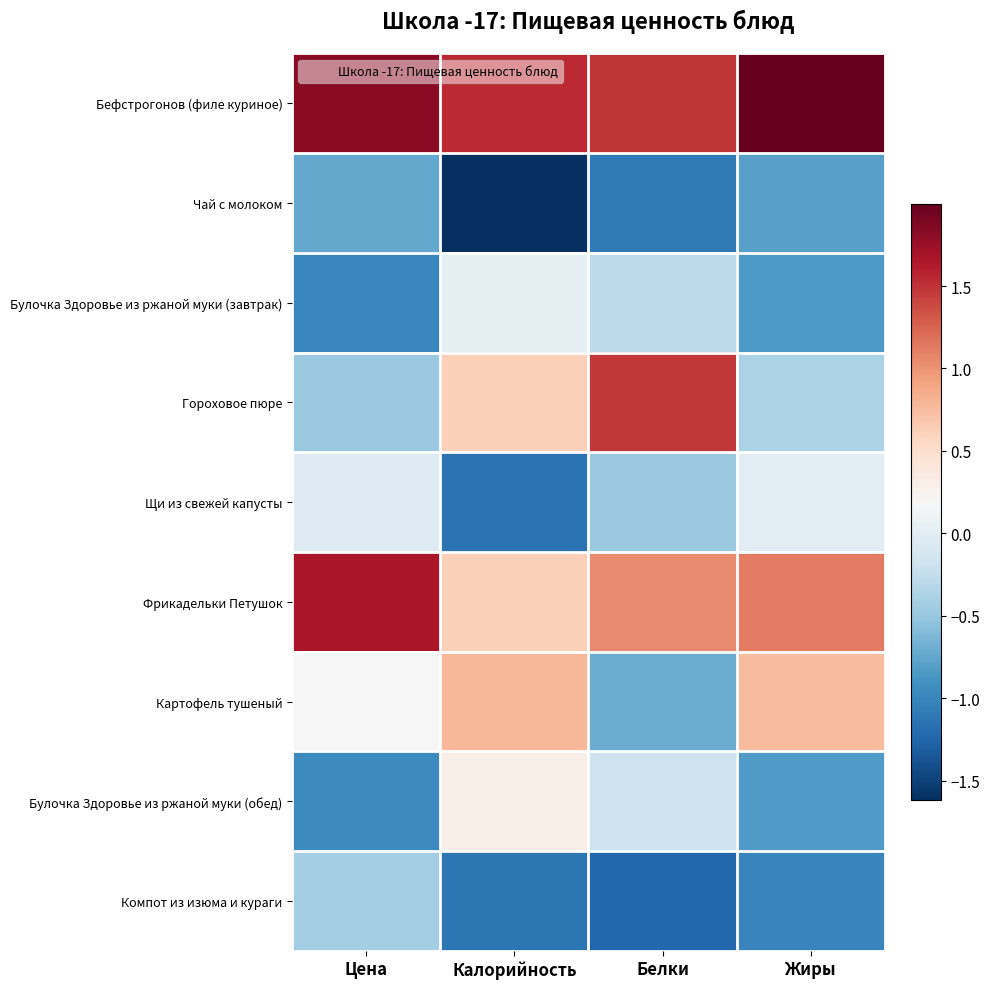

Reading left to right, transcribe all the data shown in this chart.

Бефстрогонов (филе куриное): Цена=1.8	Калорийность=1.5	Белки=1.5	Жиры=2.0
Чай с молоком: Цена=-0.7	Калорийность=-1.6	Белки=-1.1	Жиры=-0.8
Булочка Здоровье из ржаной муки (завтрак): Цена=-1.0	Калорийность=0.0	Белки=-0.3	Жиры=-0.8
Гороховое пюре: Цена=-0.5	Калорийность=0.6	Белки=1.5	Жиры=-0.4
Щи из свежей капусты: Цена=-0.0	Калорийность=-1.1	Белки=-0.5	Жиры=-0.0
Фрикадельки Петушок: Цена=1.7	Калорийность=0.6	Белки=1.0	Жиры=1.1
Картофель тушеный: Цена=0.2	Калорийность=0.8	Белки=-0.7	Жиры=0.8
Булочка Здоровье из ржаной муки (обед): Цена=-1.0	Калорийность=0.3	Белки=-0.2	Жиры=-0.8
Компот из изюма и кураги: Цена=-0.4	Калорийность=-1.1	Белки=-1.2	Жиры=-1.0